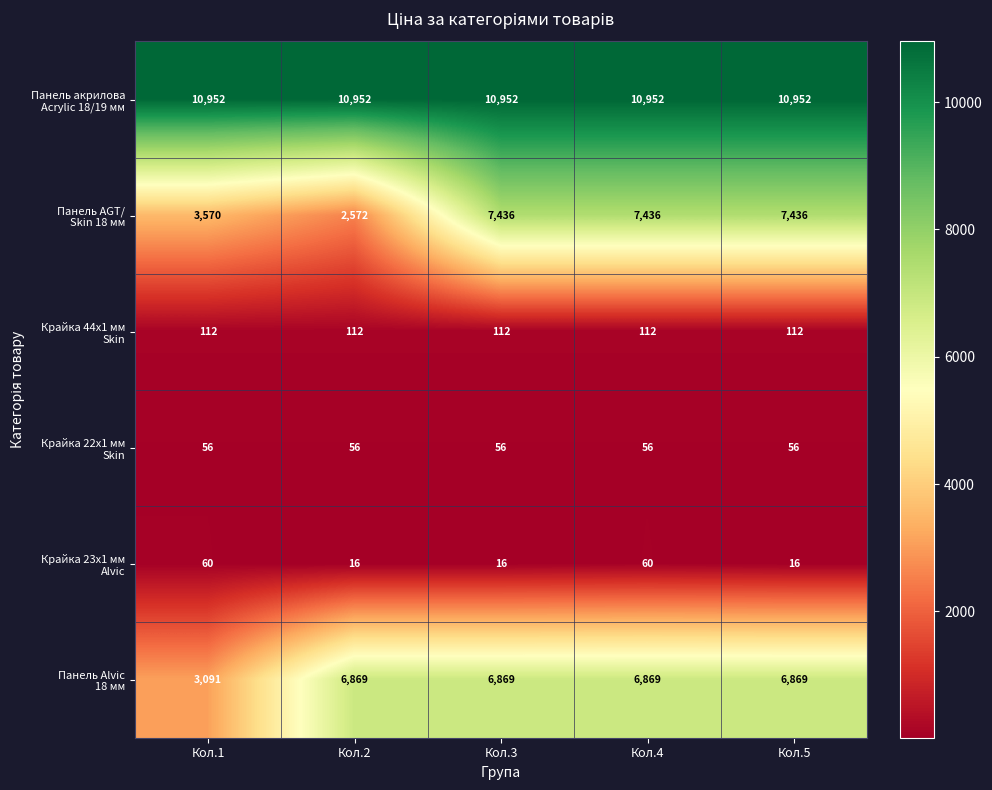

What is the smallest value displayed?

16